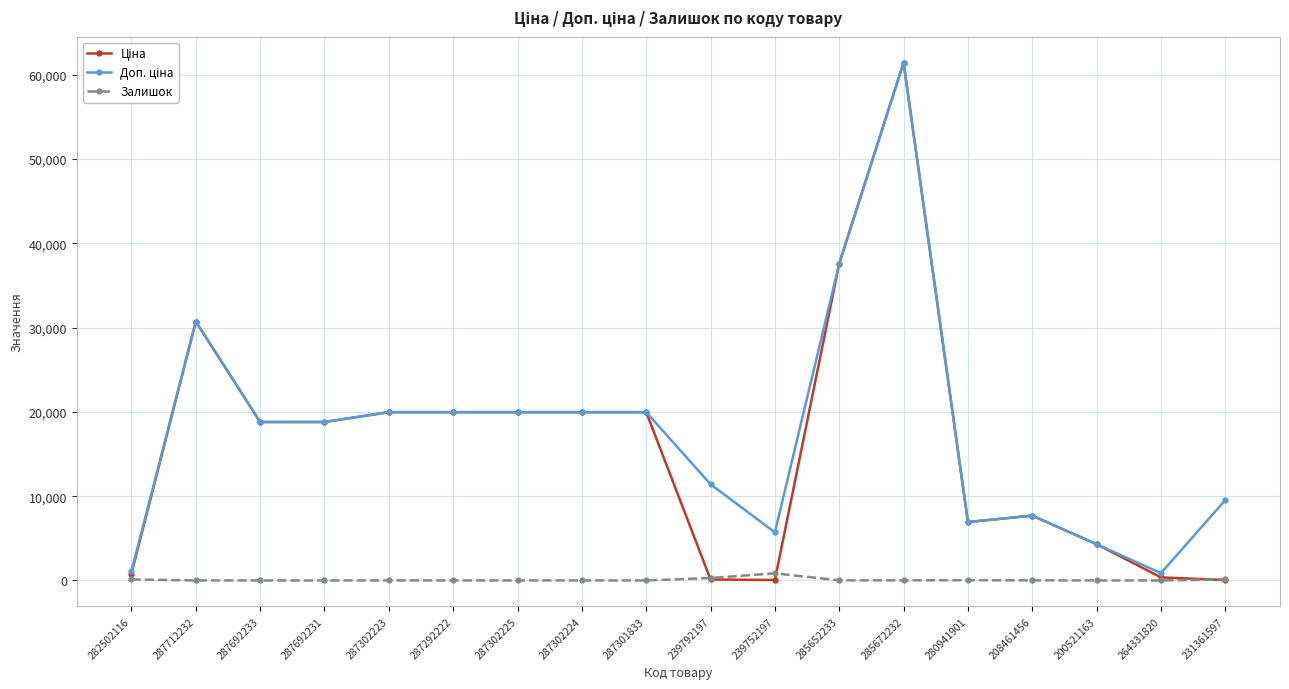

True or false: Залишок has more than 1 interior local peaks.

True